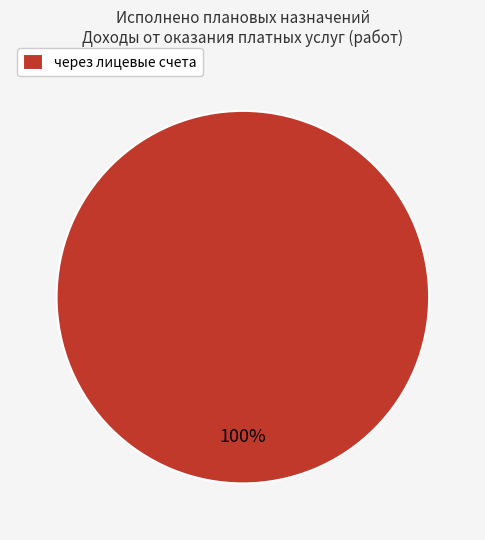

Rank the categories by value from lowest to highest.

через лицевые счета